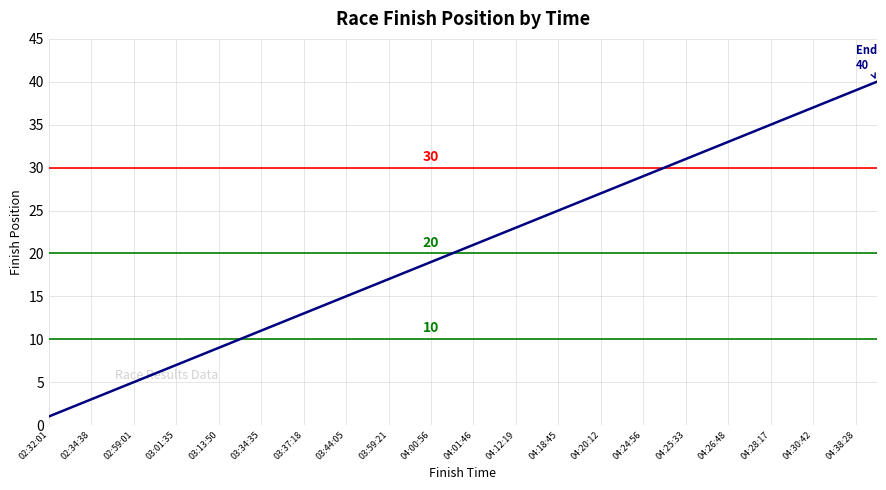

What is the sum of all values?

820